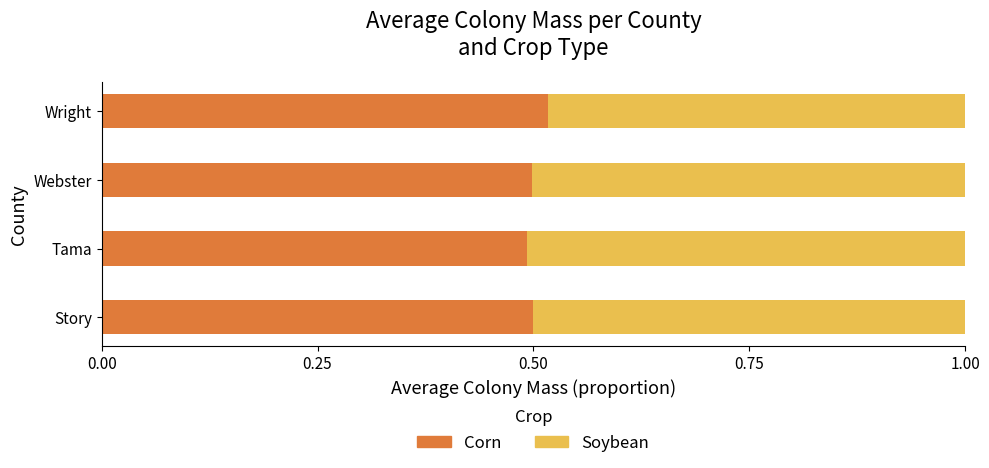

What is the sum of the Corn values at Tama and Wright?

1.0